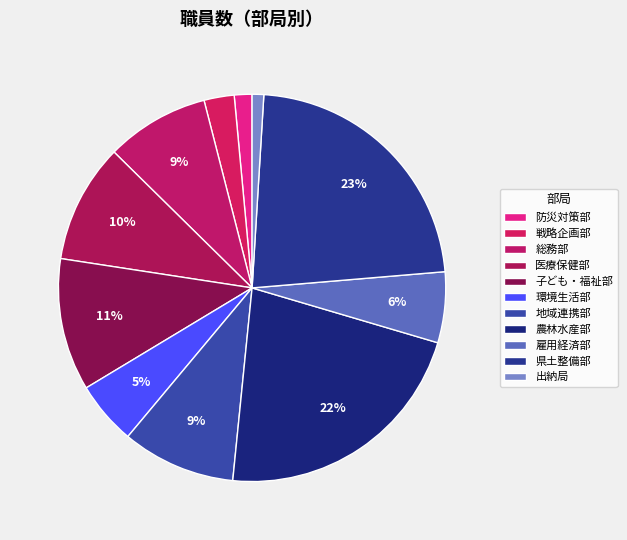

True or false: 雇用経済部 accounts for 1% of the total.

False